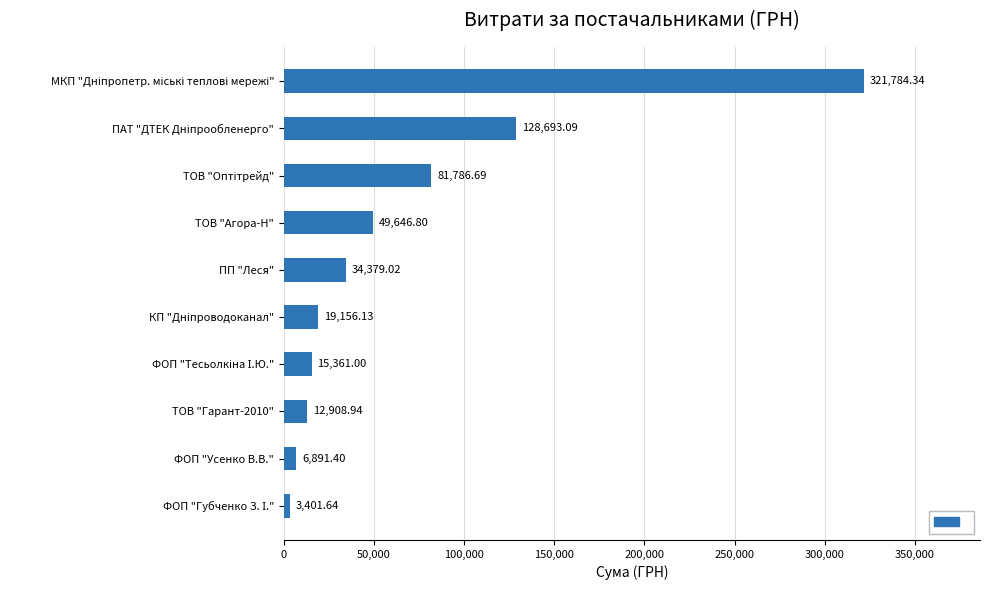

What is the average value?

67400.9